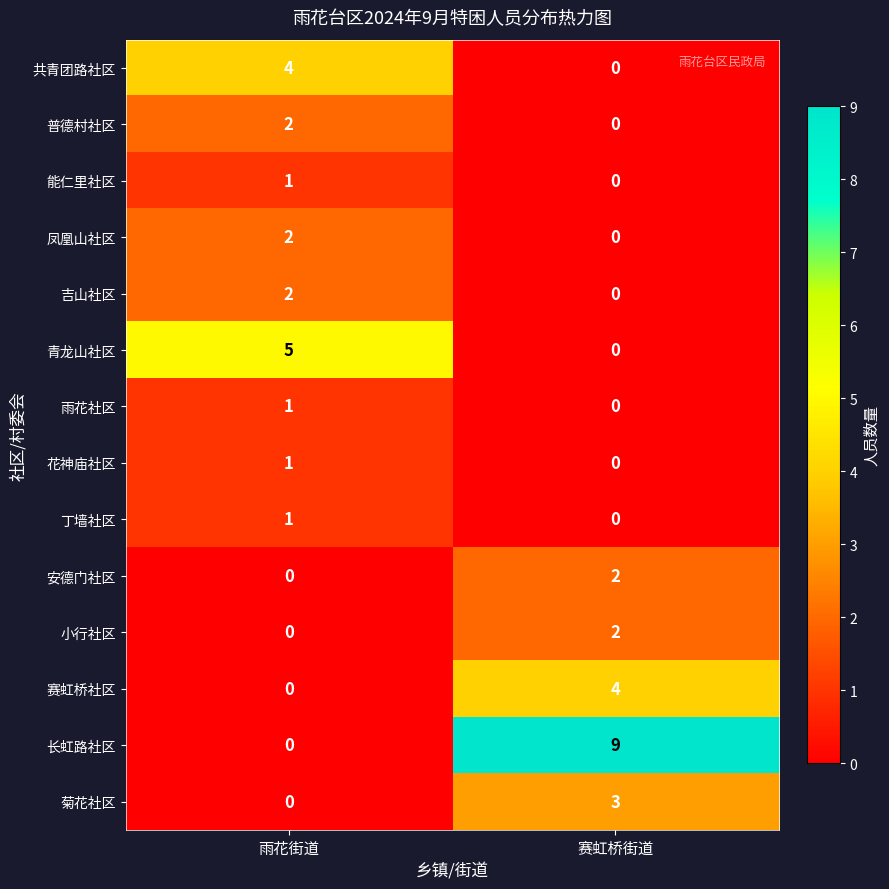

What is the sum of all 菊花社区 values?

3